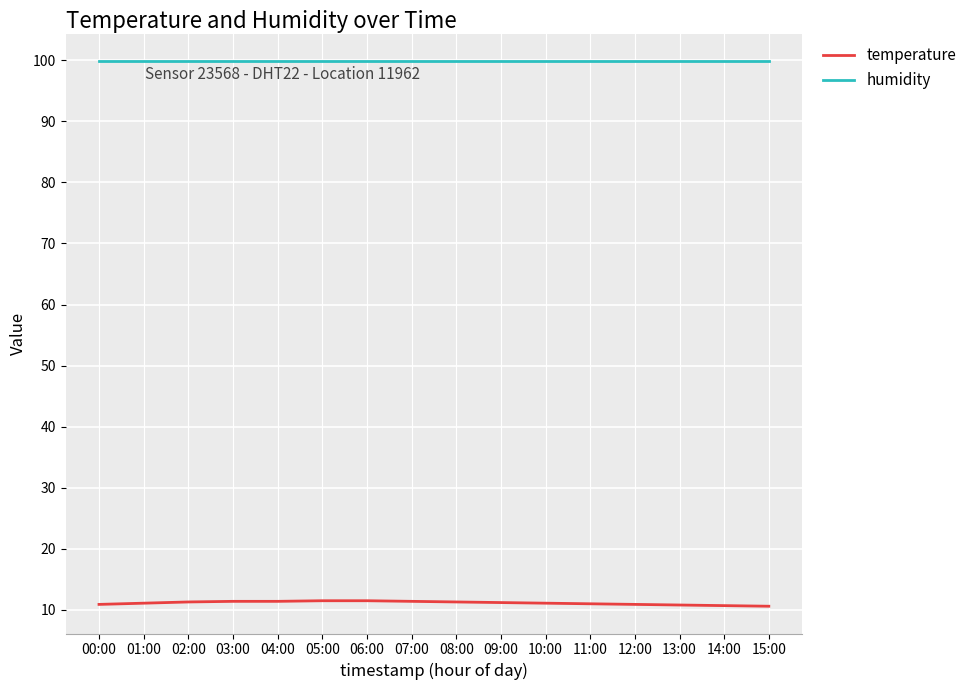

What is the sum of the humidity values at 07:00 and 14:00?

199.8